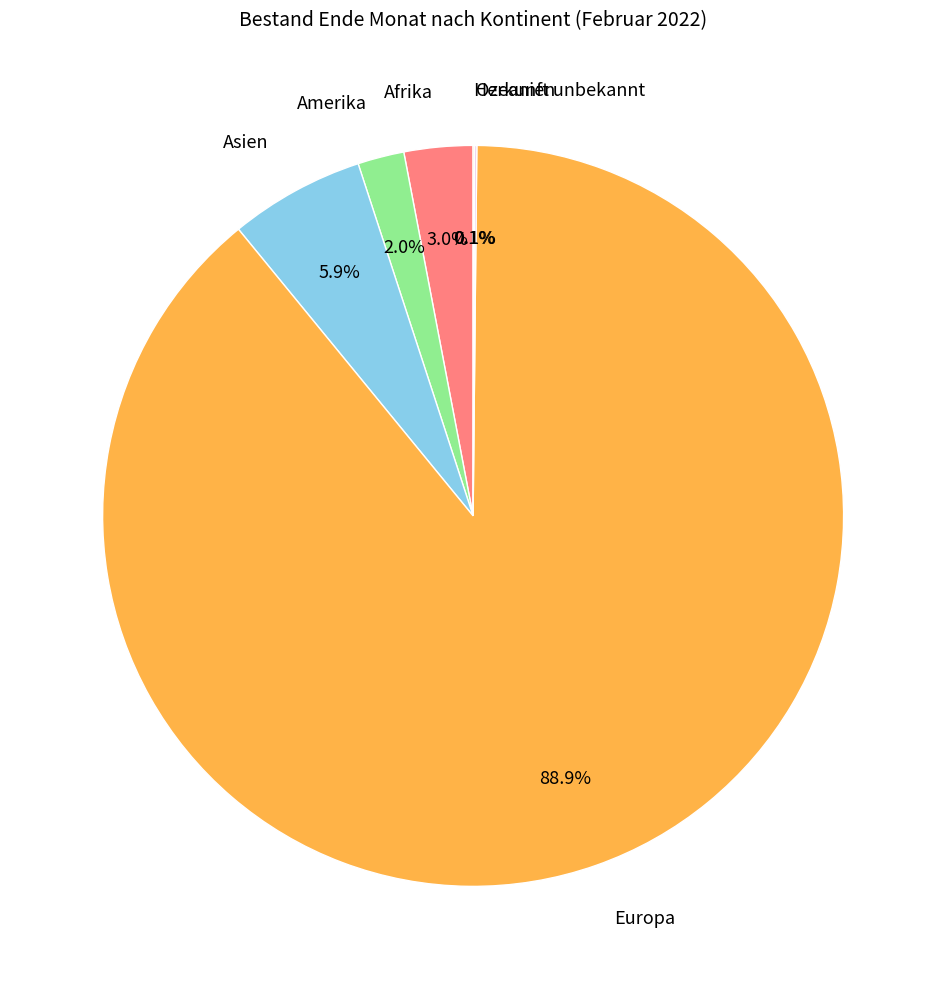

Is there any slice that represents more than half of the pie?

Yes